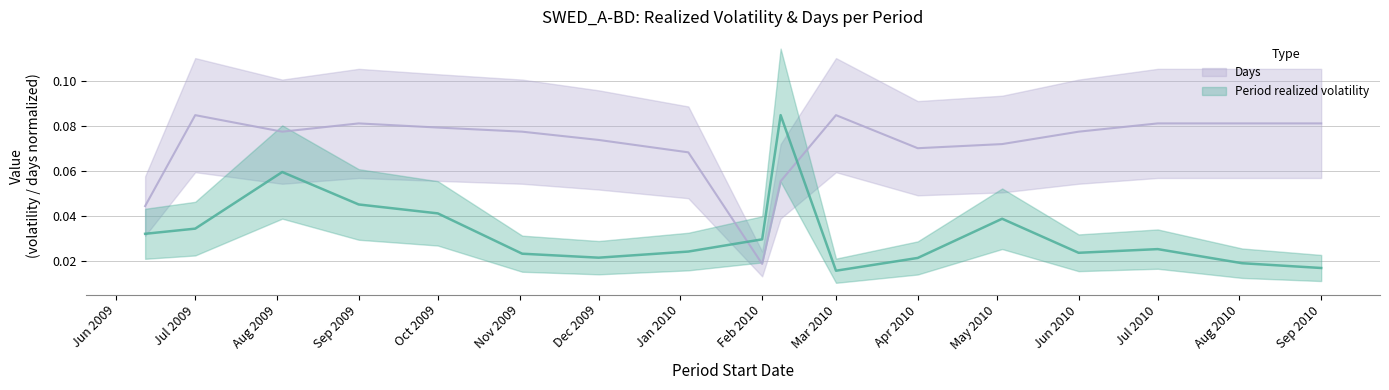

How many interior local valleys does the Period realized volatility series have?

3